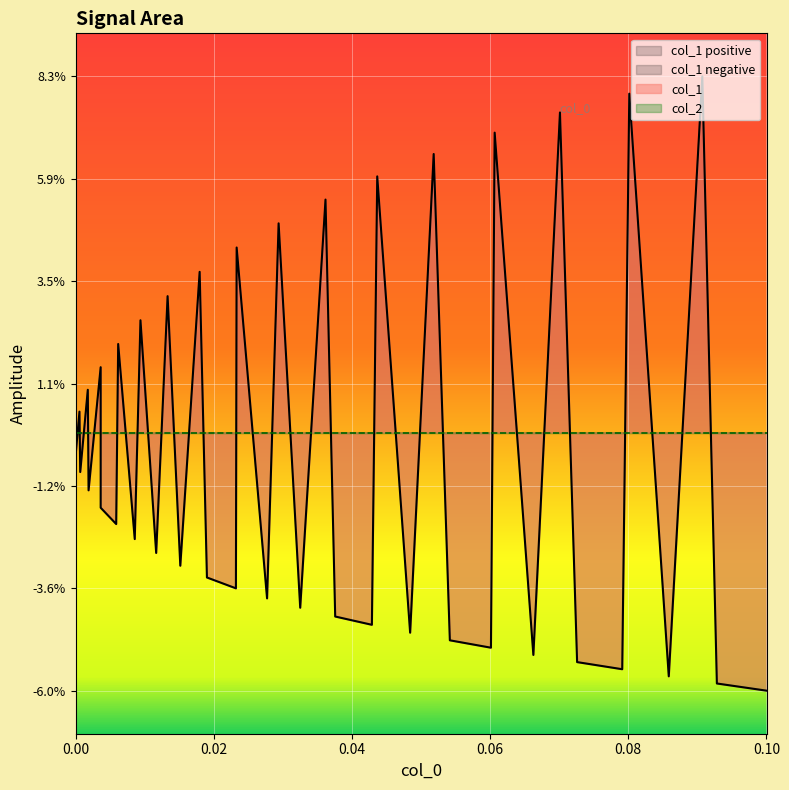

Reading left to right, extract all data points from this chart.

0.0	-0.0	0.0	-0.0	0.0	-0.0	0.0	-0.0	-0.0	0.0	-0.0	0.0	-0.0	0.0	-0.0	0.0	-0.0	-0.0	0.0	-0.0	0.0	-0.0	0.1	-0.0	-0.0	0.1	-0.0	0.1	-0.0	-0.0	0.1	-0.1	0.1	-0.1	-0.1	0.1	-0.1	0.1	-0.1	-0.1